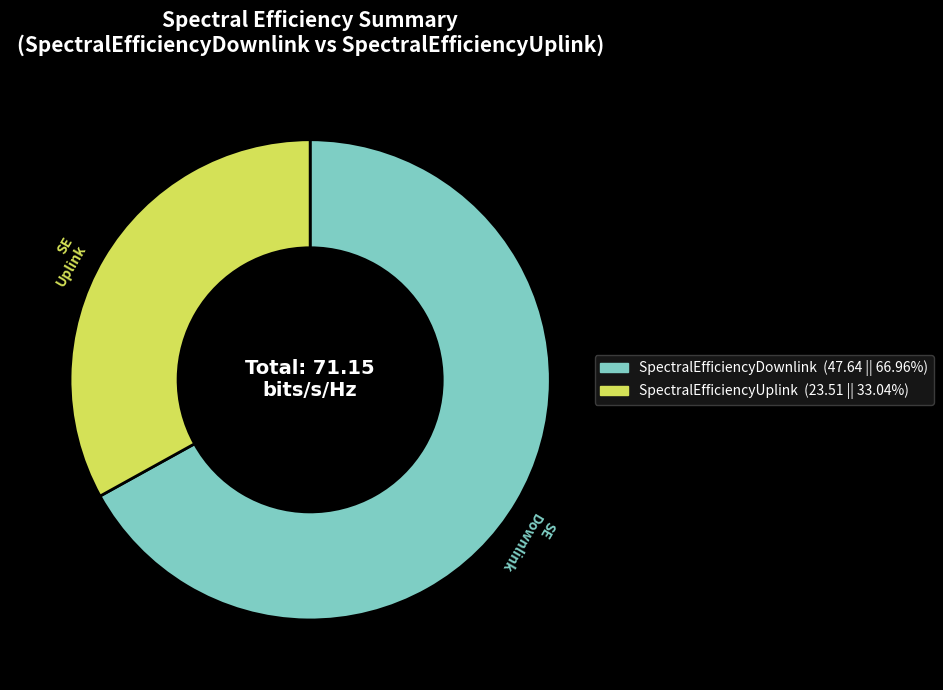

Which category has the biggest portion of the pie?

SpectralEfficiencyDownlink